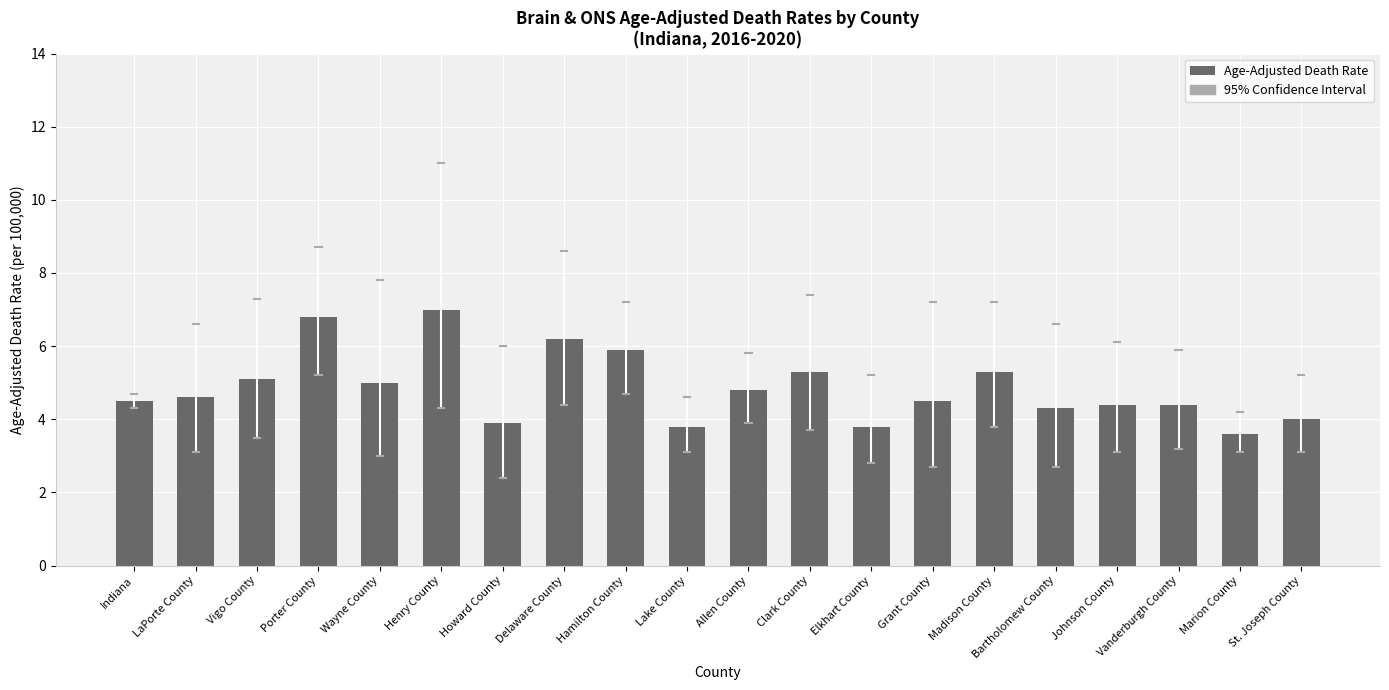

Which has a higher value, Grant County or Marion County?

Grant County